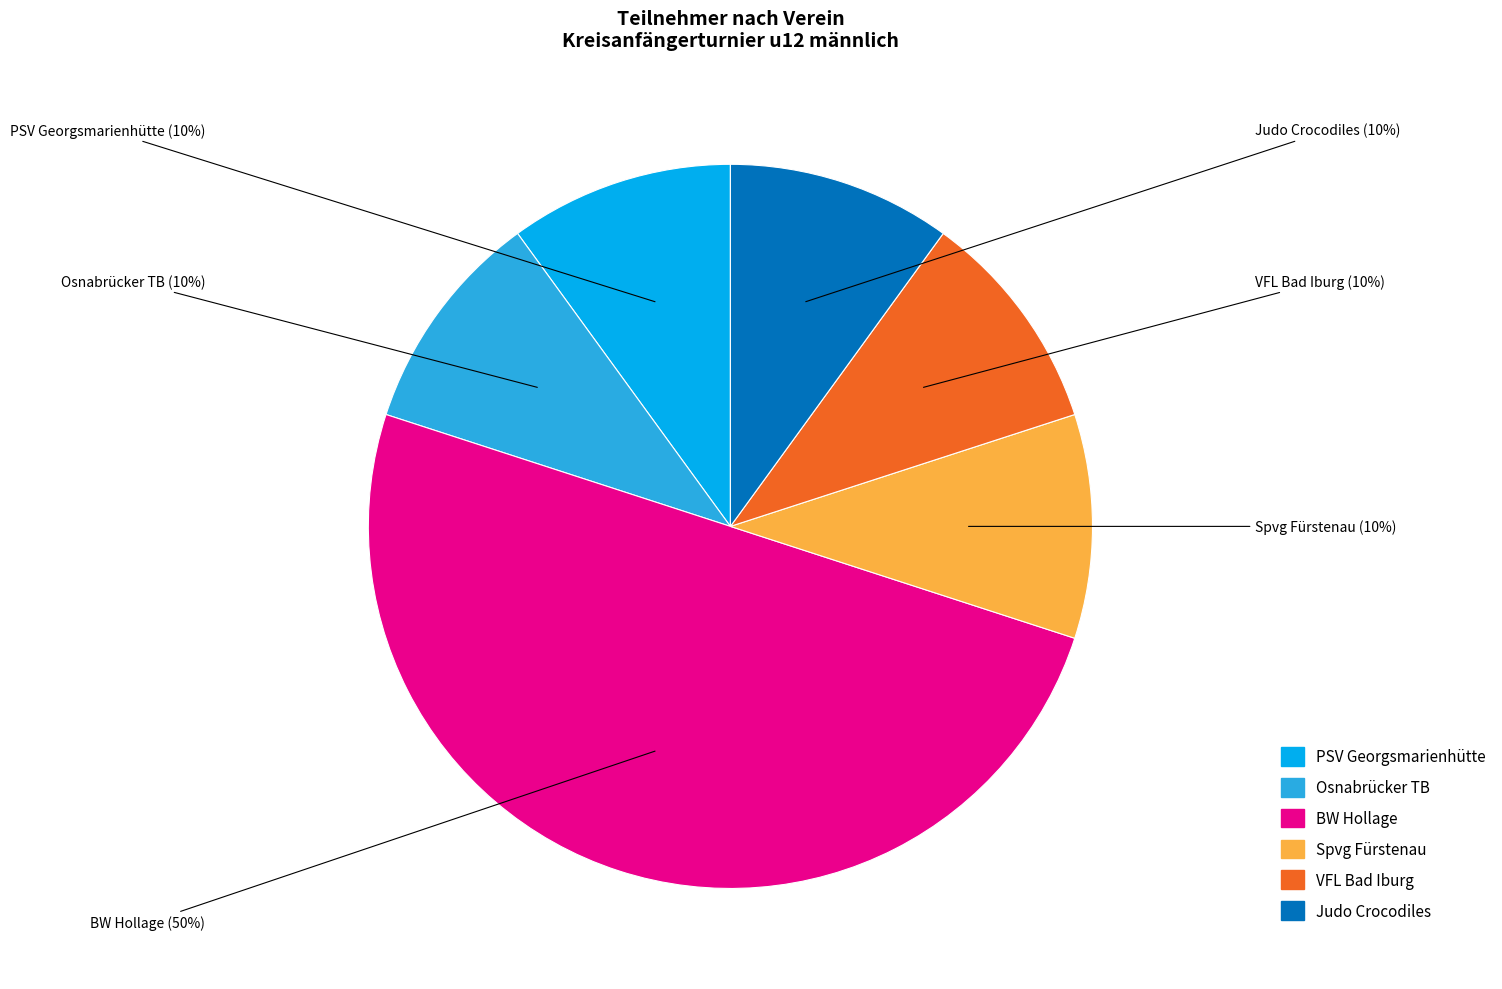

What is the ratio of the value at PSV Georgsmarienhütte to the value at Spvg Fürstenau?

1.0